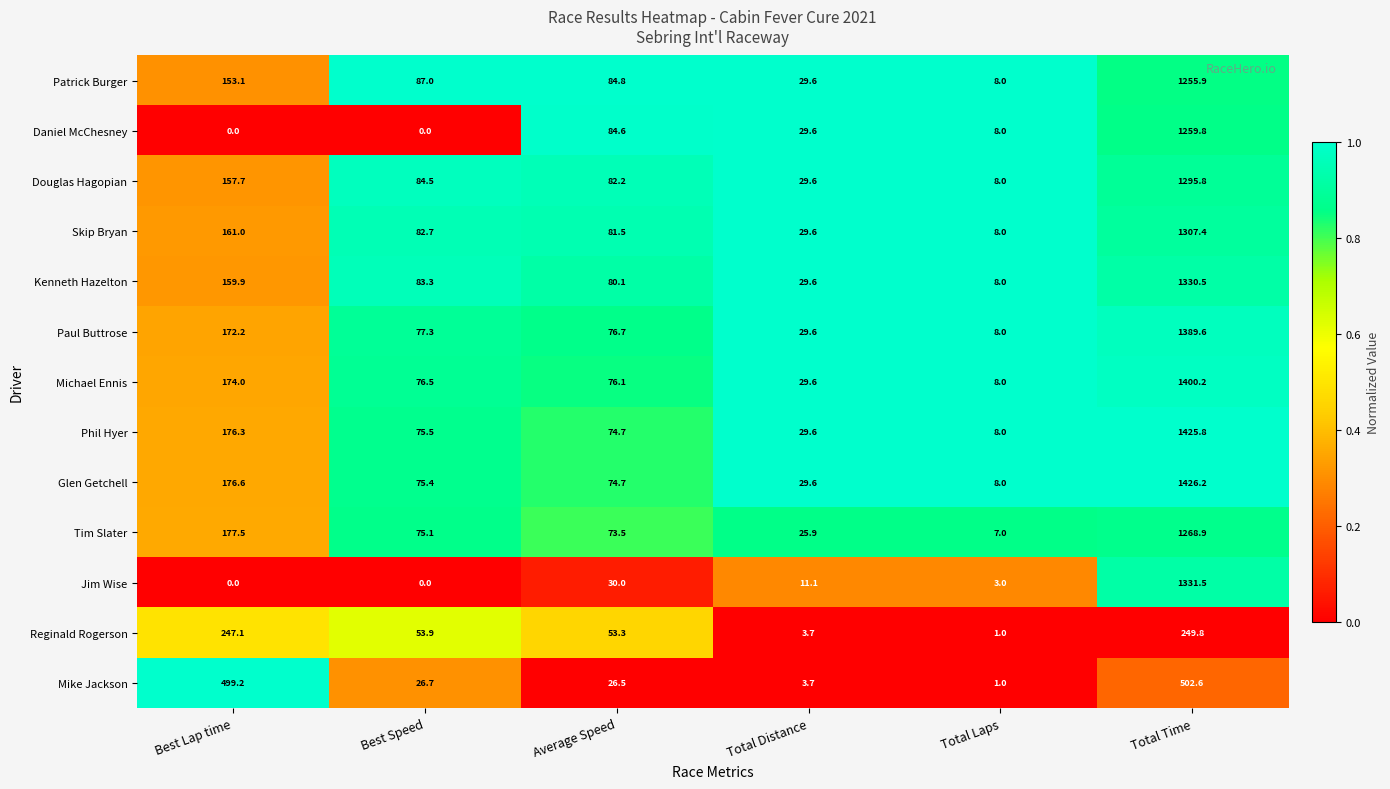

What is the total value across all series at Best Lap time?

2254.6